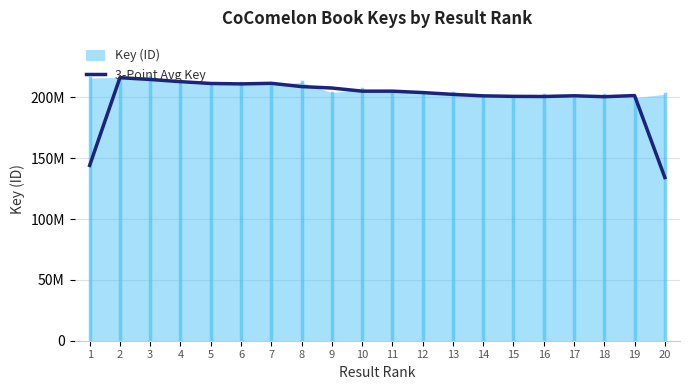

Which label corresponds to the largest value in the chart?

2